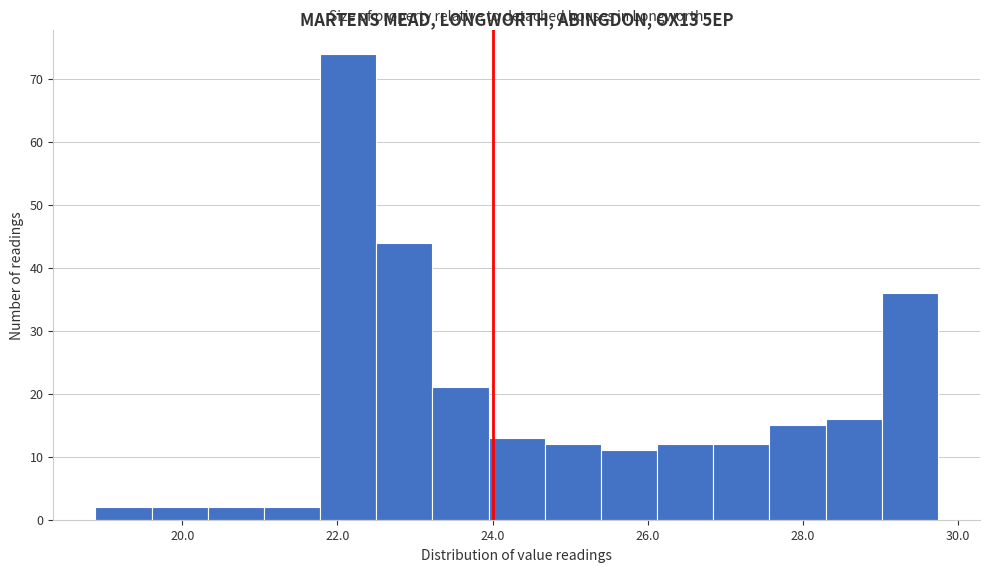

Read against the x-axis, roughly where is the centre of the tallest bar?

22.2